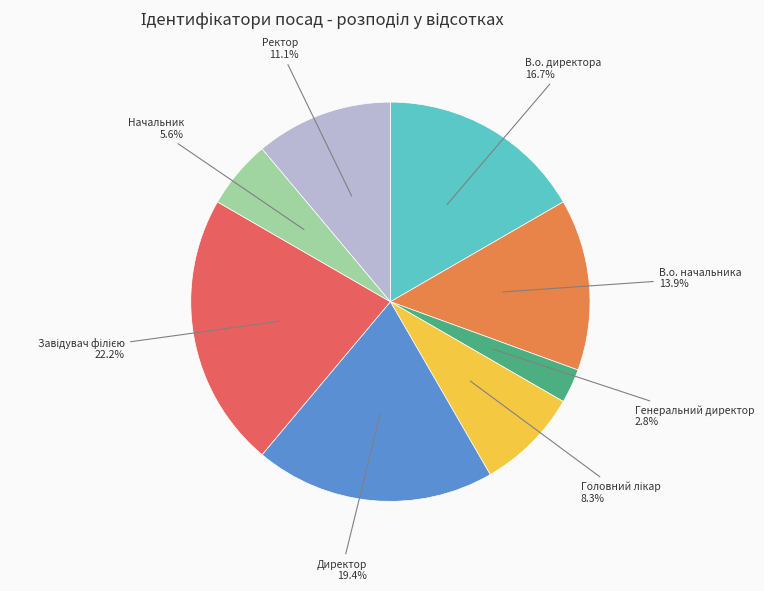

Does any single category account for the majority?

No